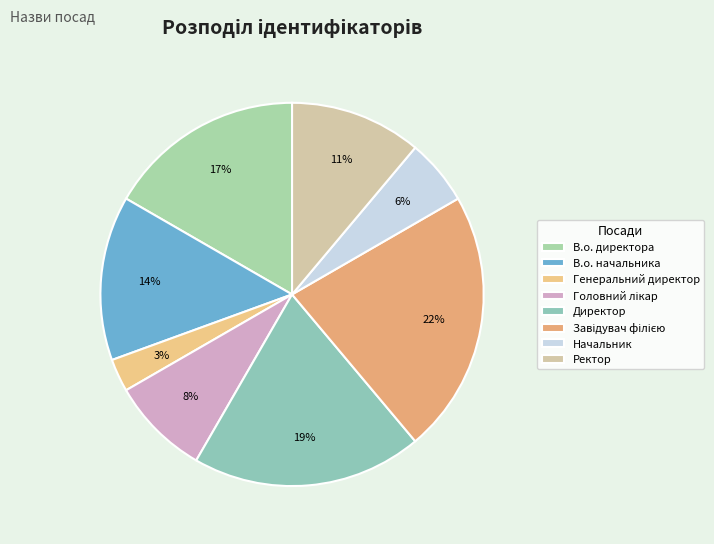

Approximately how many times larger is the value at Ректор compared to Генеральний директор?

4.0